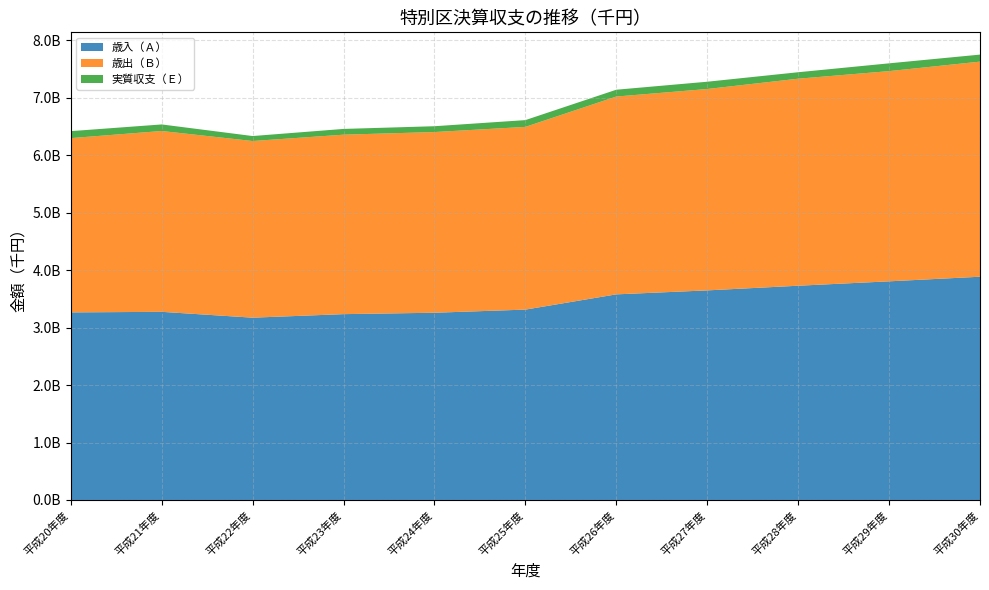

Reading left to right, extract all data points from this chart.

歳入（Ａ）: 平成20年度=3264088517	平成21年度=3273901255	平成22年度=3172193697	平成23年度=3233681080	平成24年度=3258147364	平成25年度=3312579072	平成26年度=3577931053	平成27年度=3647001495	平成28年度=3728106714	平成29年度=3804571766	平成30年度=3884864451
歳出（Ｂ）: 平成20年度=3032740439	平成21年度=3146843083	平成22年度=3074028520	平成23年度=3122952175	平成24年度=3144193496	平成25年度=3179555457	平成26年度=3442340455	平成27年度=3504316454	平成28年度=3602554731	平成29年度=3657974436	平成30年度=3742982007
実質収支（Ｅ）: 平成20年度=121276854	平成21年度=113944118	平成22年度=86585251	平成23年度=100031405	平成24年度=101373099	平成25年度=117963897	平成26年度=118569862	平成27年度=126618838	平成28年度=112547671	平成29年度=135438501	平成30年度=122092595